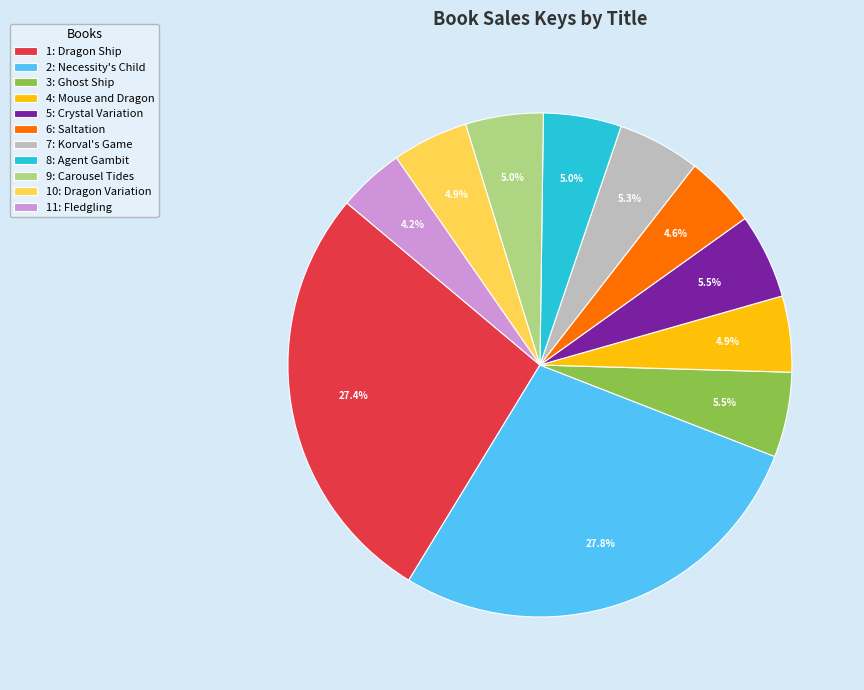

Combined, do 4: Mouse and Dragon and 3: Ghost Ship account for over 50%?

No